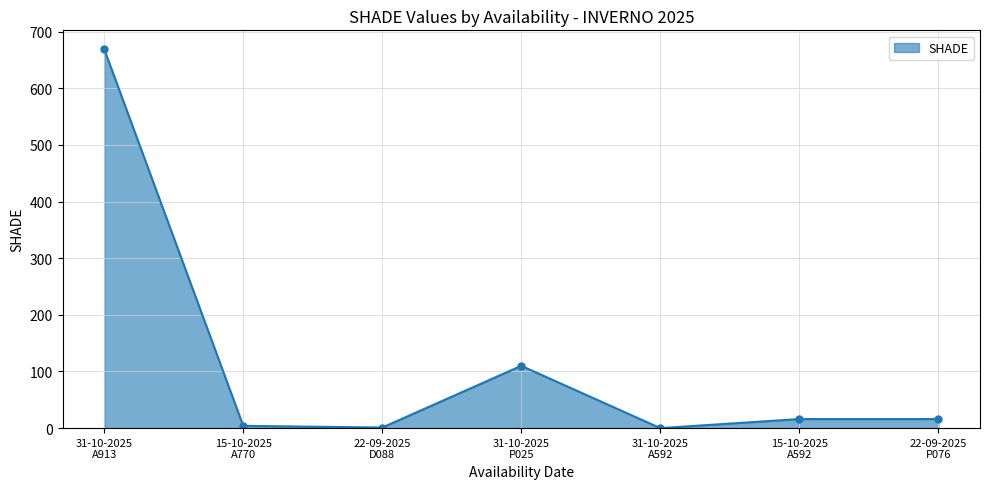

What is the sum of all values?

816